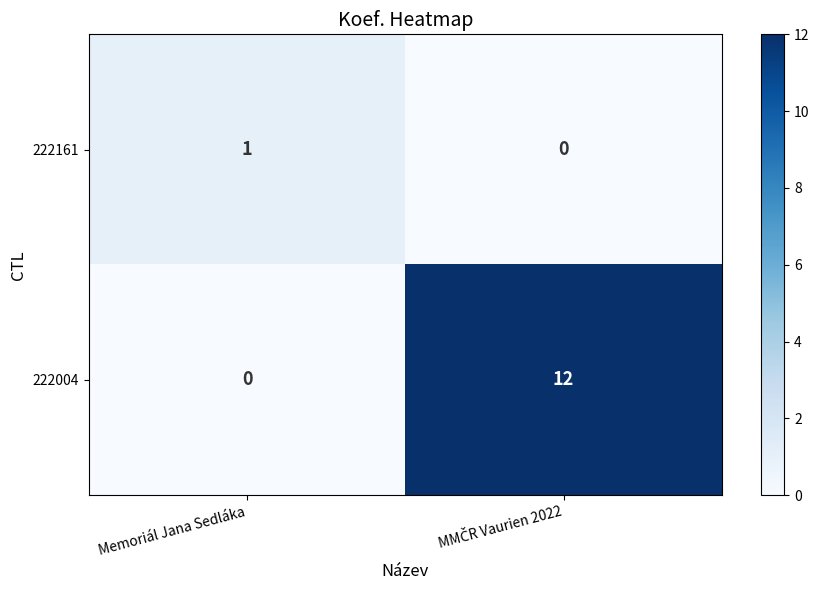

Where is 222004 nearest to the value 6?

Memoriál Jana Sedláka